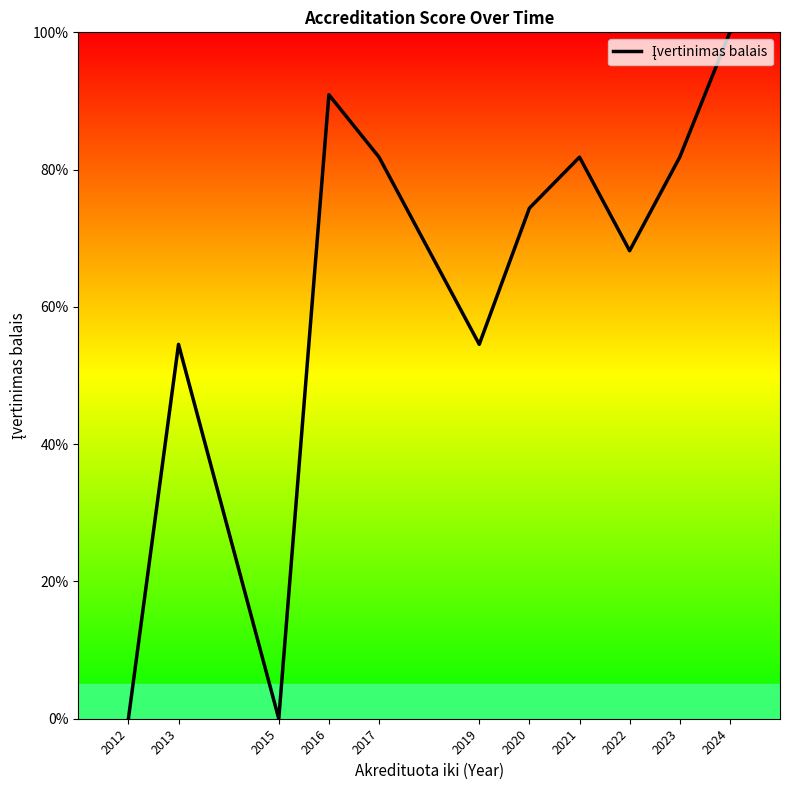

What is the approximate value at 2017?

81.8